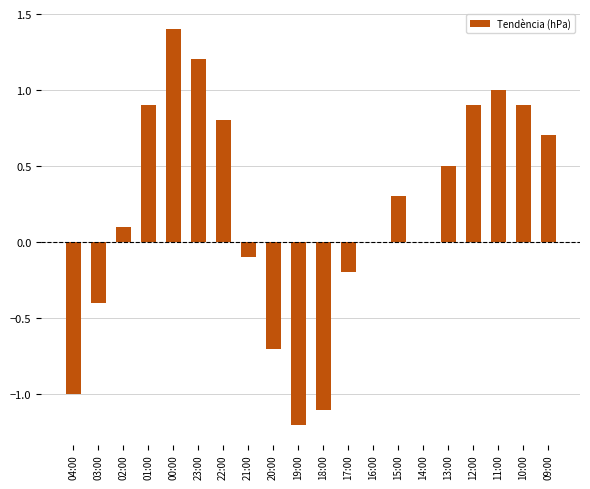

What is the sum of the values at 09:00 and 17:00?

0.5